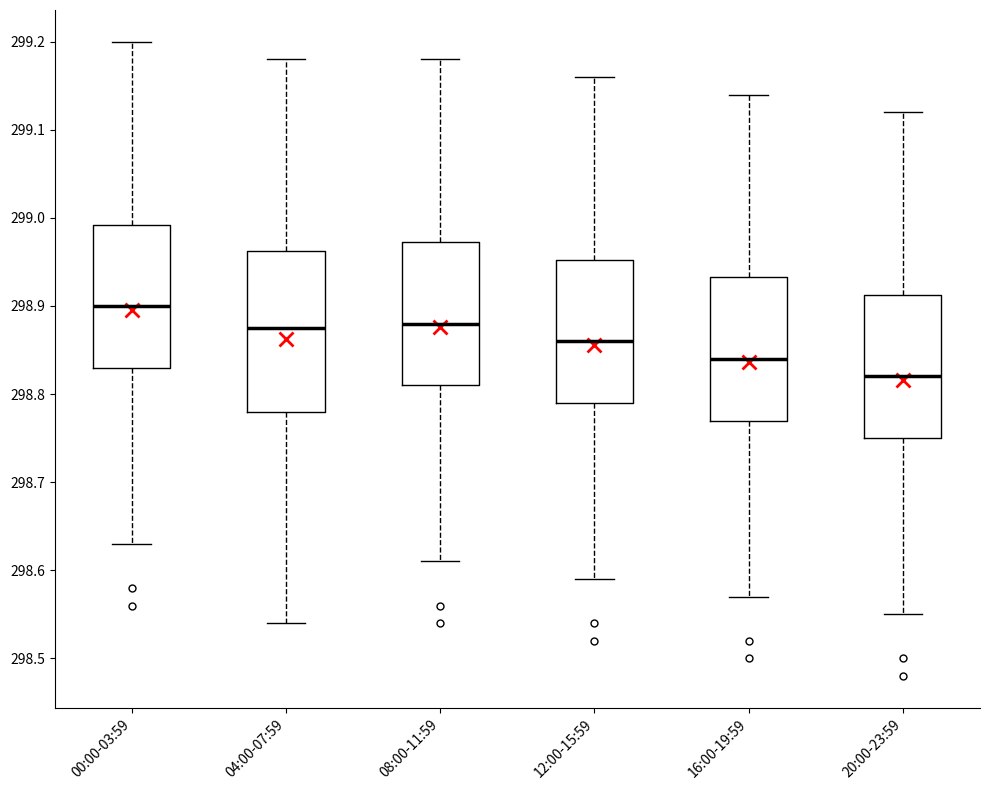

Reading left to right, transcribe this box plot: for each box, give where its median line is, the range the box spans, and where its two whiskers end, as read against the y-axis. The values are not printed on the chart, so give them approximately, as read against the axis.

00:00-03:59: median 298.90, box 298.83 to 298.99, whiskers 298.63 to 299.20
04:00-07:59: median 298.88, box 298.78 to 298.96, whiskers 298.54 to 299.18
08:00-11:59: median 298.88, box 298.81 to 298.97, whiskers 298.61 to 299.18
12:00-15:59: median 298.86, box 298.79 to 298.95, whiskers 298.59 to 299.16
16:00-19:59: median 298.84, box 298.77 to 298.93, whiskers 298.57 to 299.14
20:00-23:59: median 298.82, box 298.75 to 298.91, whiskers 298.55 to 299.12